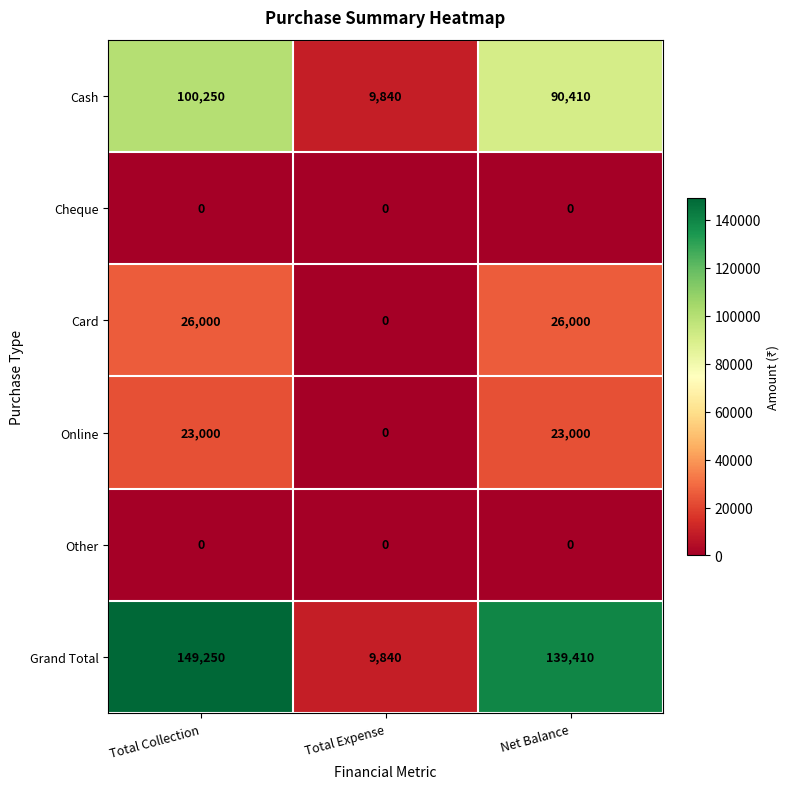

What is the total value across all series at Total Collection?

298500